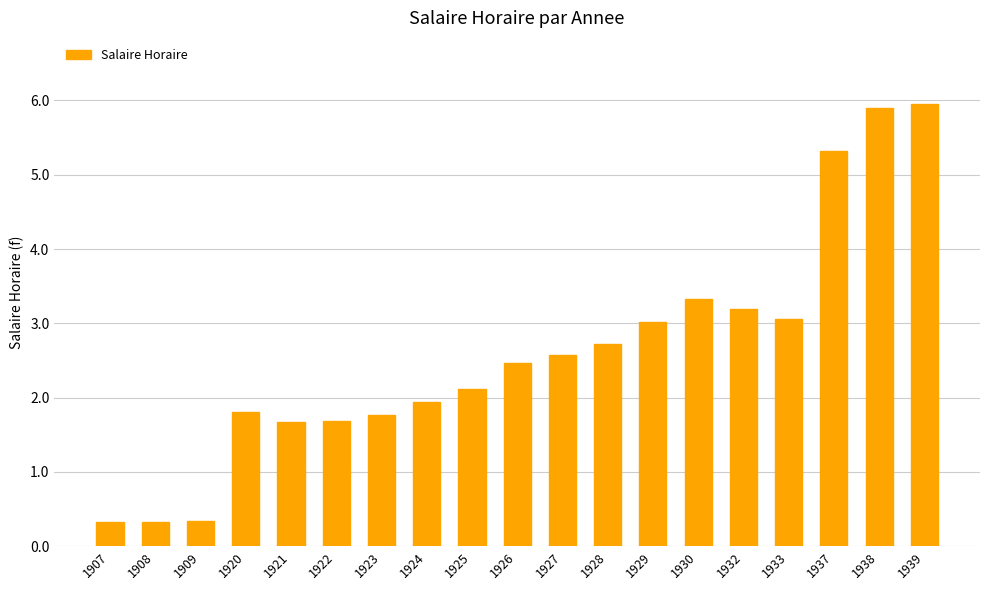

What is the average value?

2.6